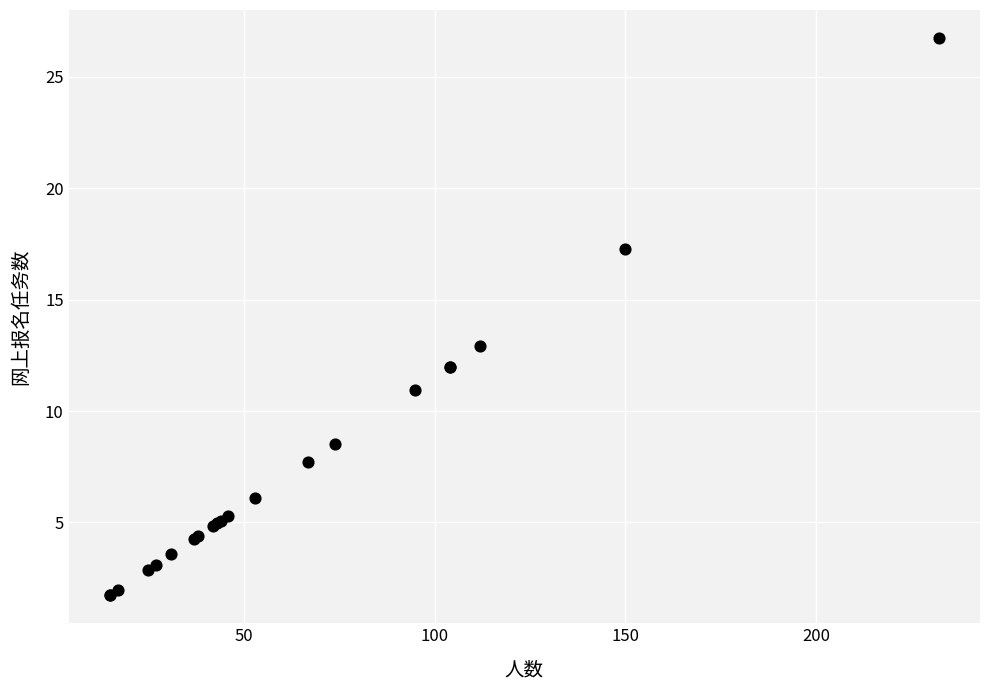

What Y value in the scatter plot is closest to 14?

12.9